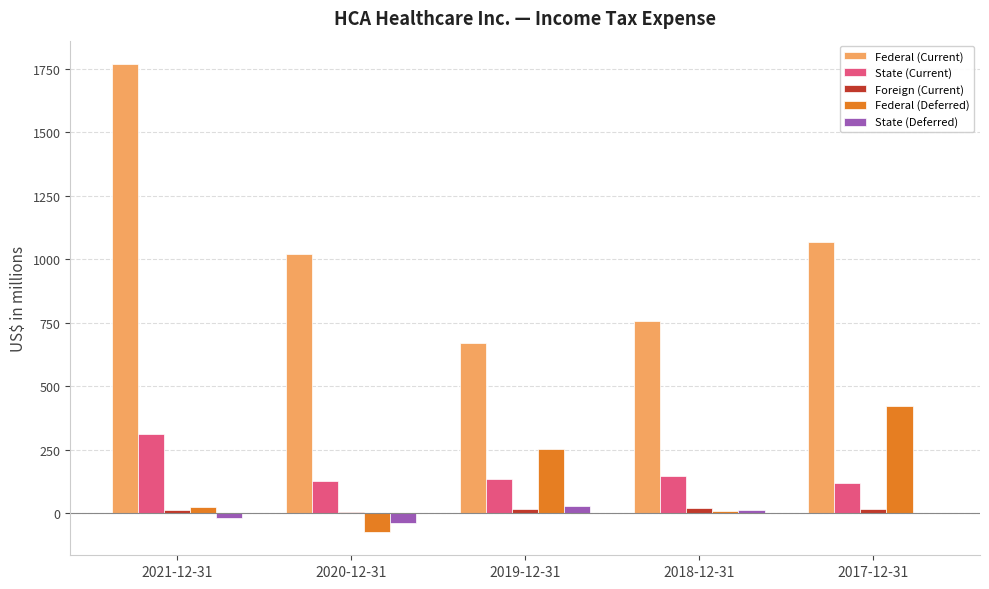

Which series has the largest total across all categories?

Federal (Current)